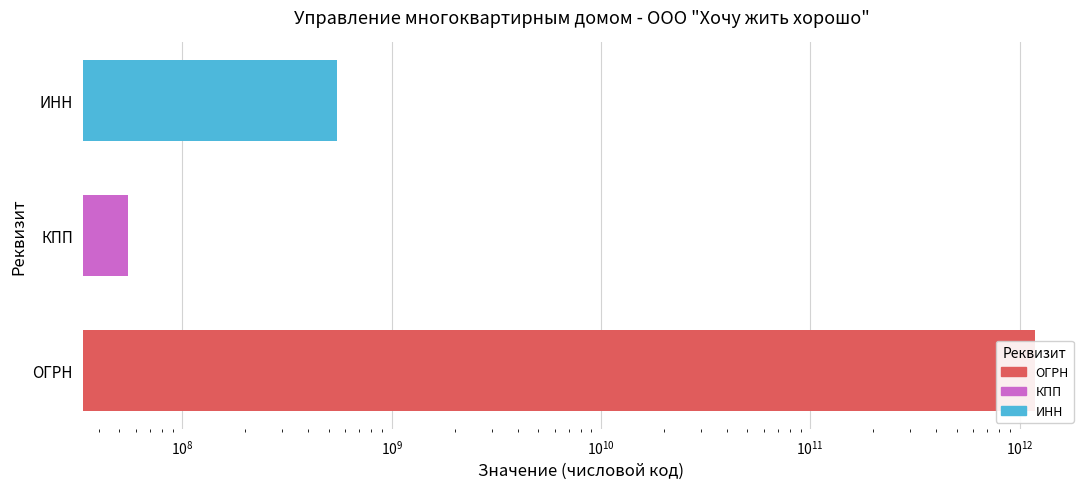

How many data points are less than 550007240?

1